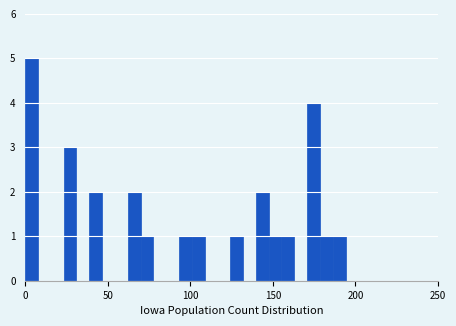

Around what value on the x-axis is the tallest bar? Give the approximate position of its centre, as read against the axis.

5